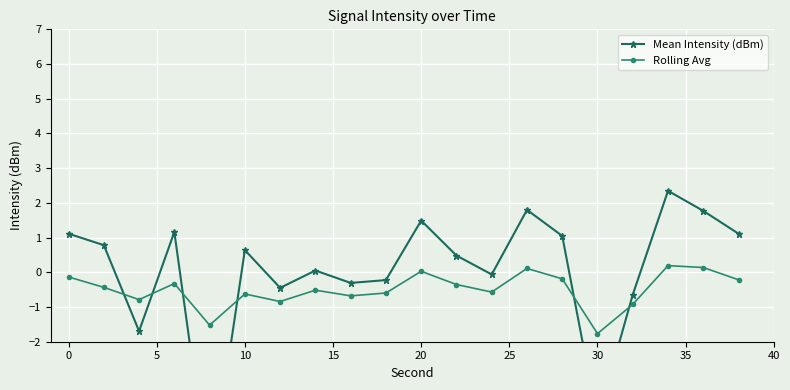

How many intersections are there between Rolling Avg and Mean Intensity (dBm)?

6